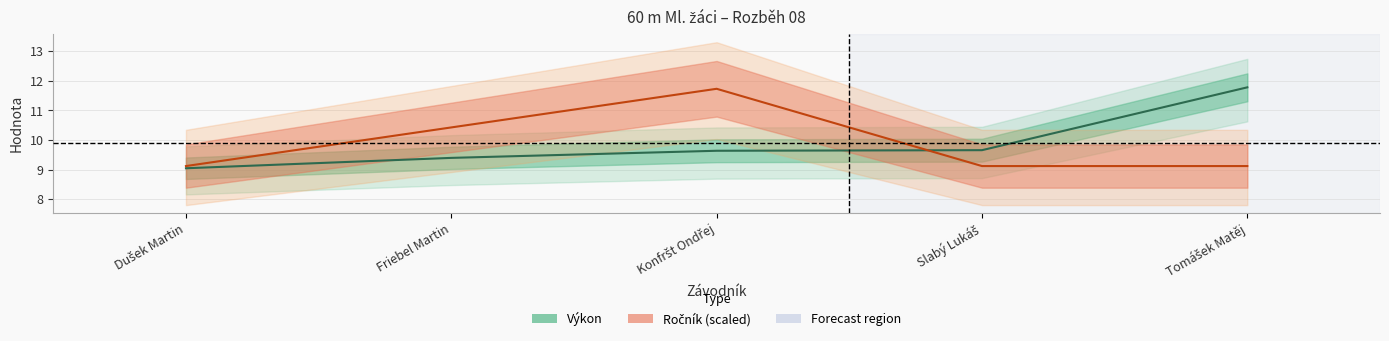

At which category is the sum across all series the highest?

Konfršt Ondřej